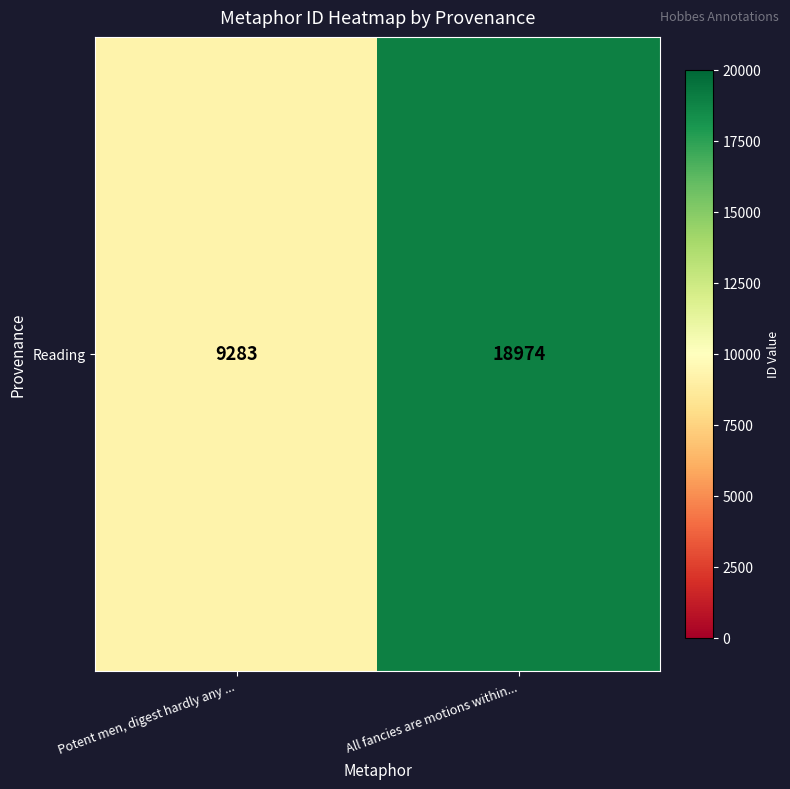

What is the change in value from Potent men, digest hardly any ... to All fancies are motions within...?

+9691